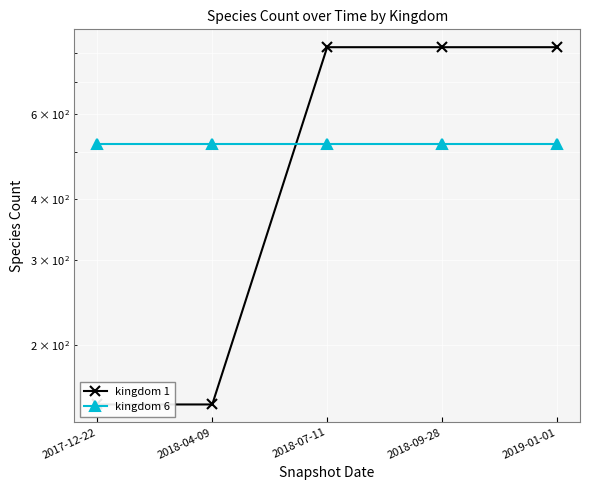

What are all the series names shown in the legend?

kingdom 1, kingdom 6